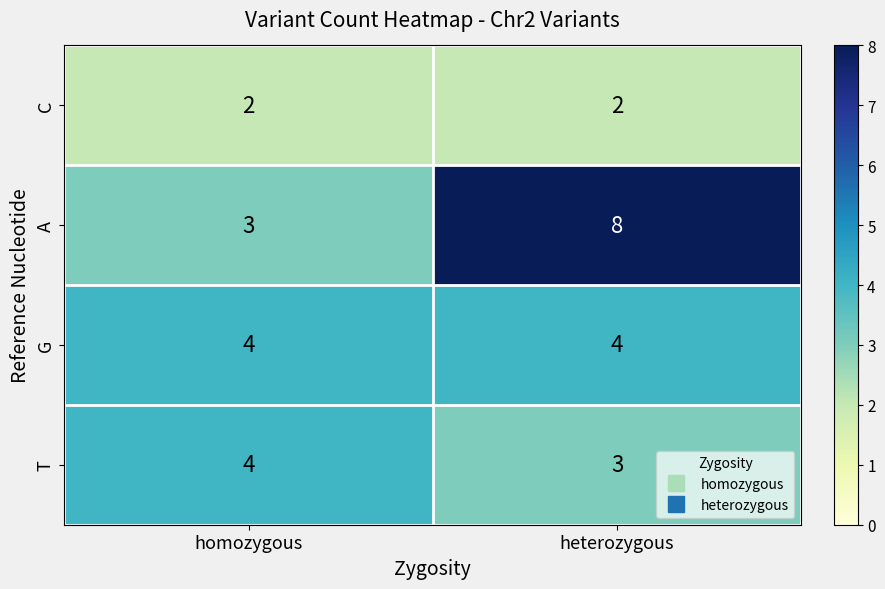

At which category is the sum across all series the highest?

heterozygous